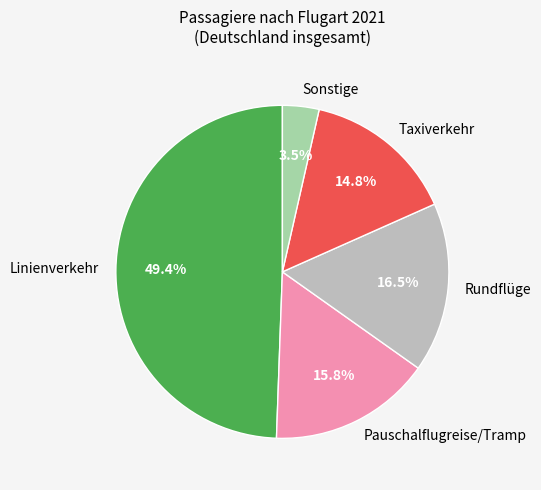

What percentage is the Pauschalflugreise/Tramp slice, to the nearest percent?

16%